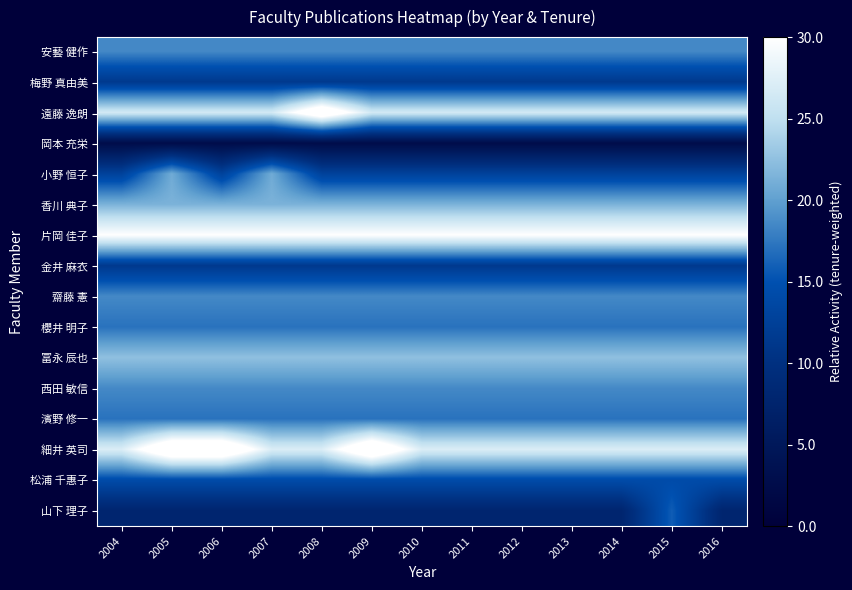

Rank the series at 2004 from highest to lowest value.

片岡 佳子, 細井 英司, 遠藤 逸朗, 冨永 辰也, 香川 典子, 安藝 健作, 齋藤 憲, 西田 敏信, 櫻井 明子, 濱野 修一, 松浦 千惠子, 小野 恒子, 梅野 真由美, 金井 麻衣, 山下 理子, 岡本 充栄